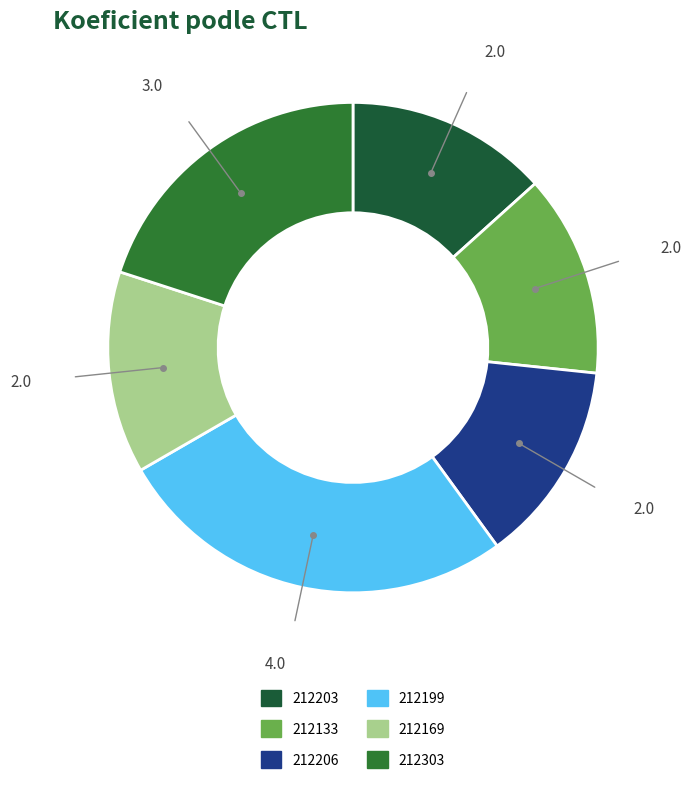

Does any single category account for the majority?

No